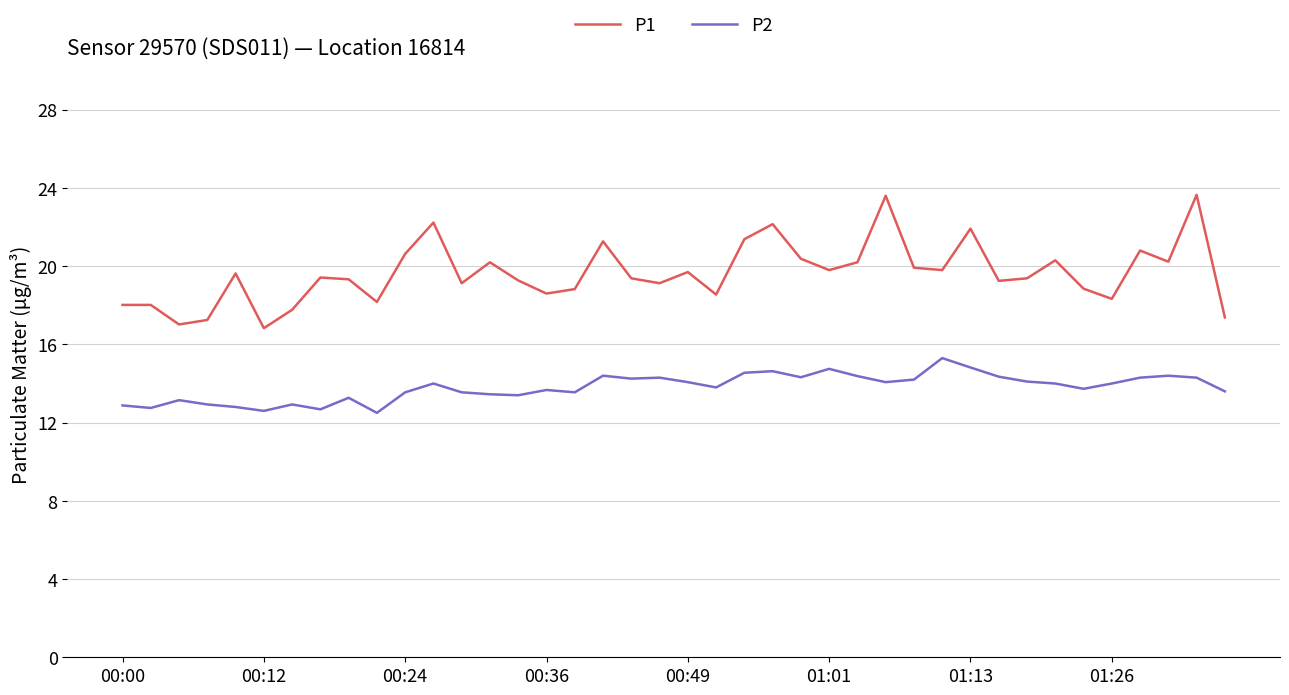

True or false: P1 and P2 intersect in this chart.

False